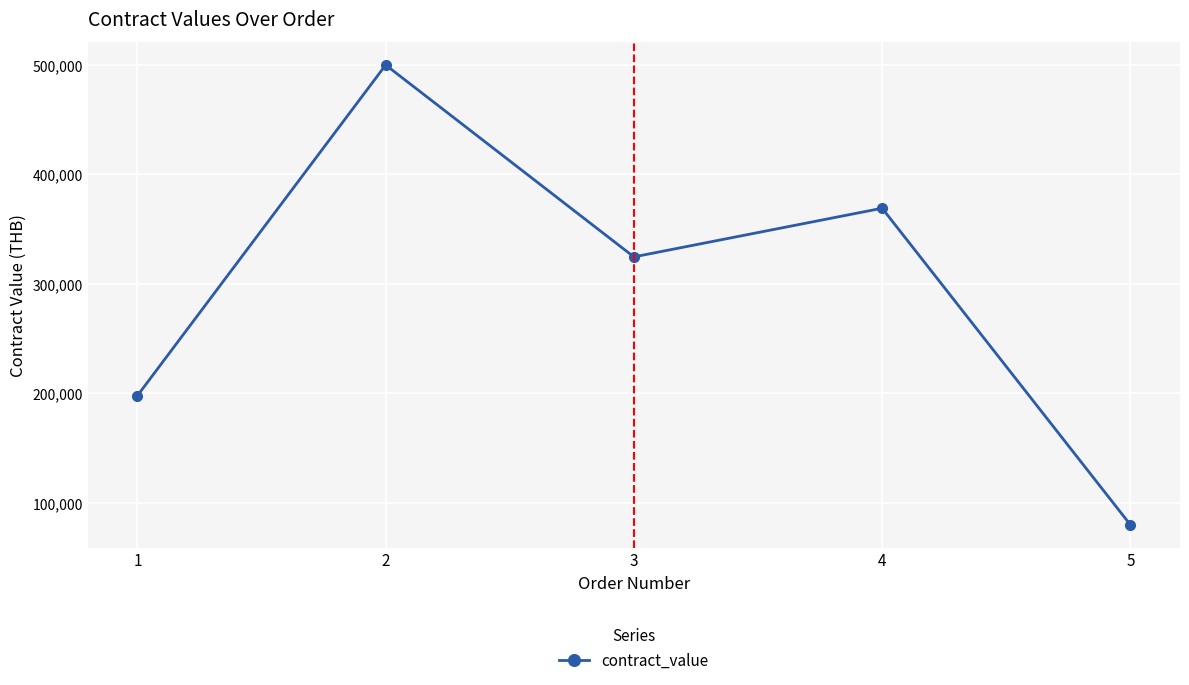

List the labels in order of value, smallest first.

5, 1, 3, 4, 2